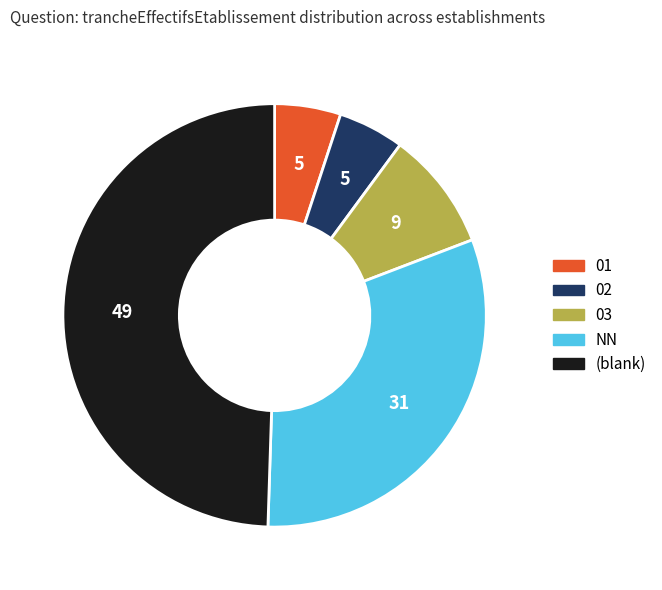

Which has a higher value, 03 or 02?

03